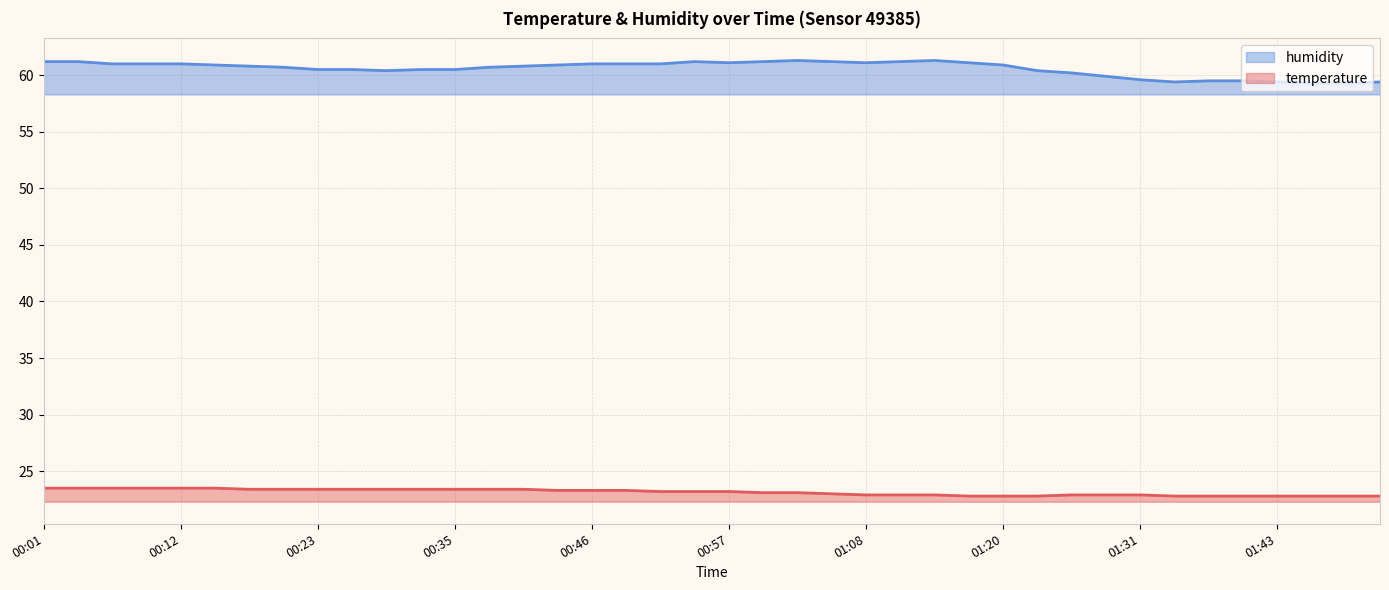

What is the sum of all humidity values?

2423.1